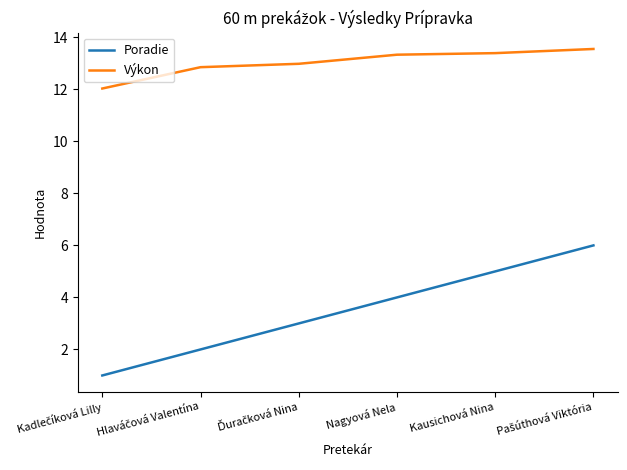

List the series in order of their overall mean, lowest first.

Poradie, Výkon